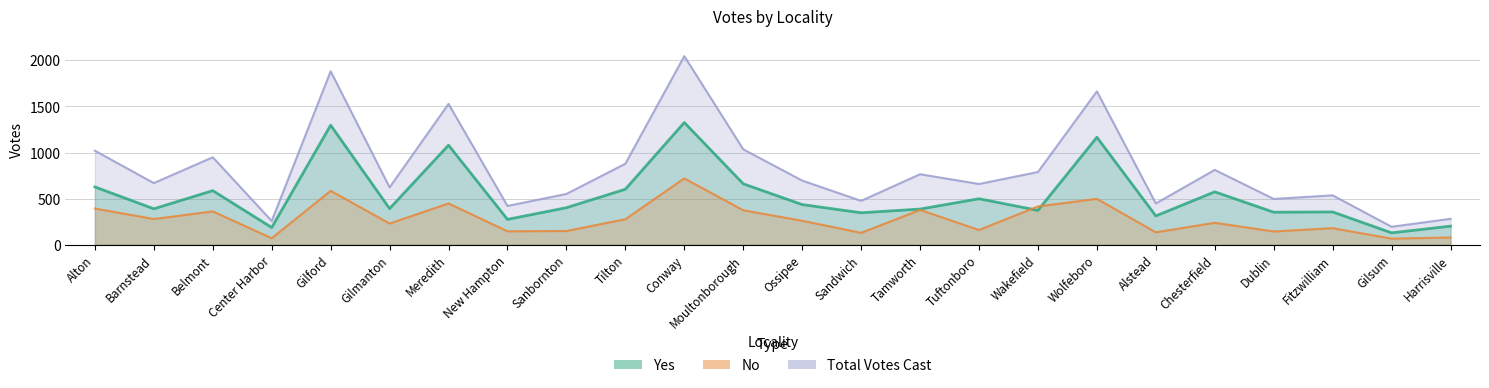

What is the sum of all Total Votes Cast values?

19678